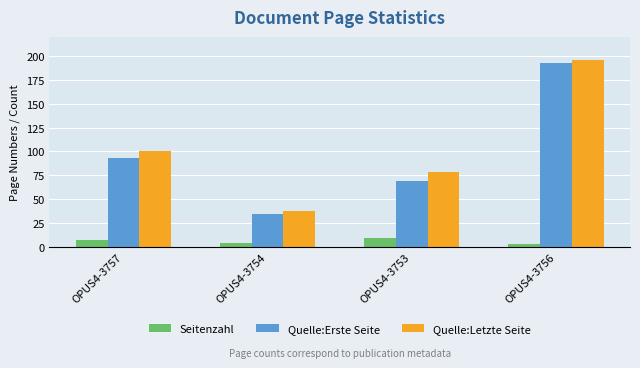

At how many categories does at least one series exceed 104?

1